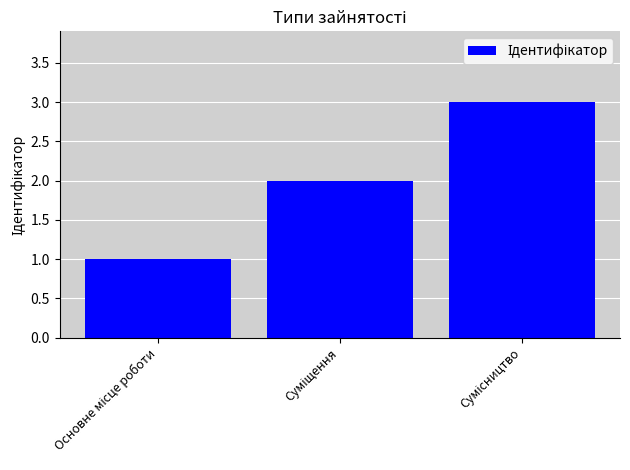

What is the average value?

2